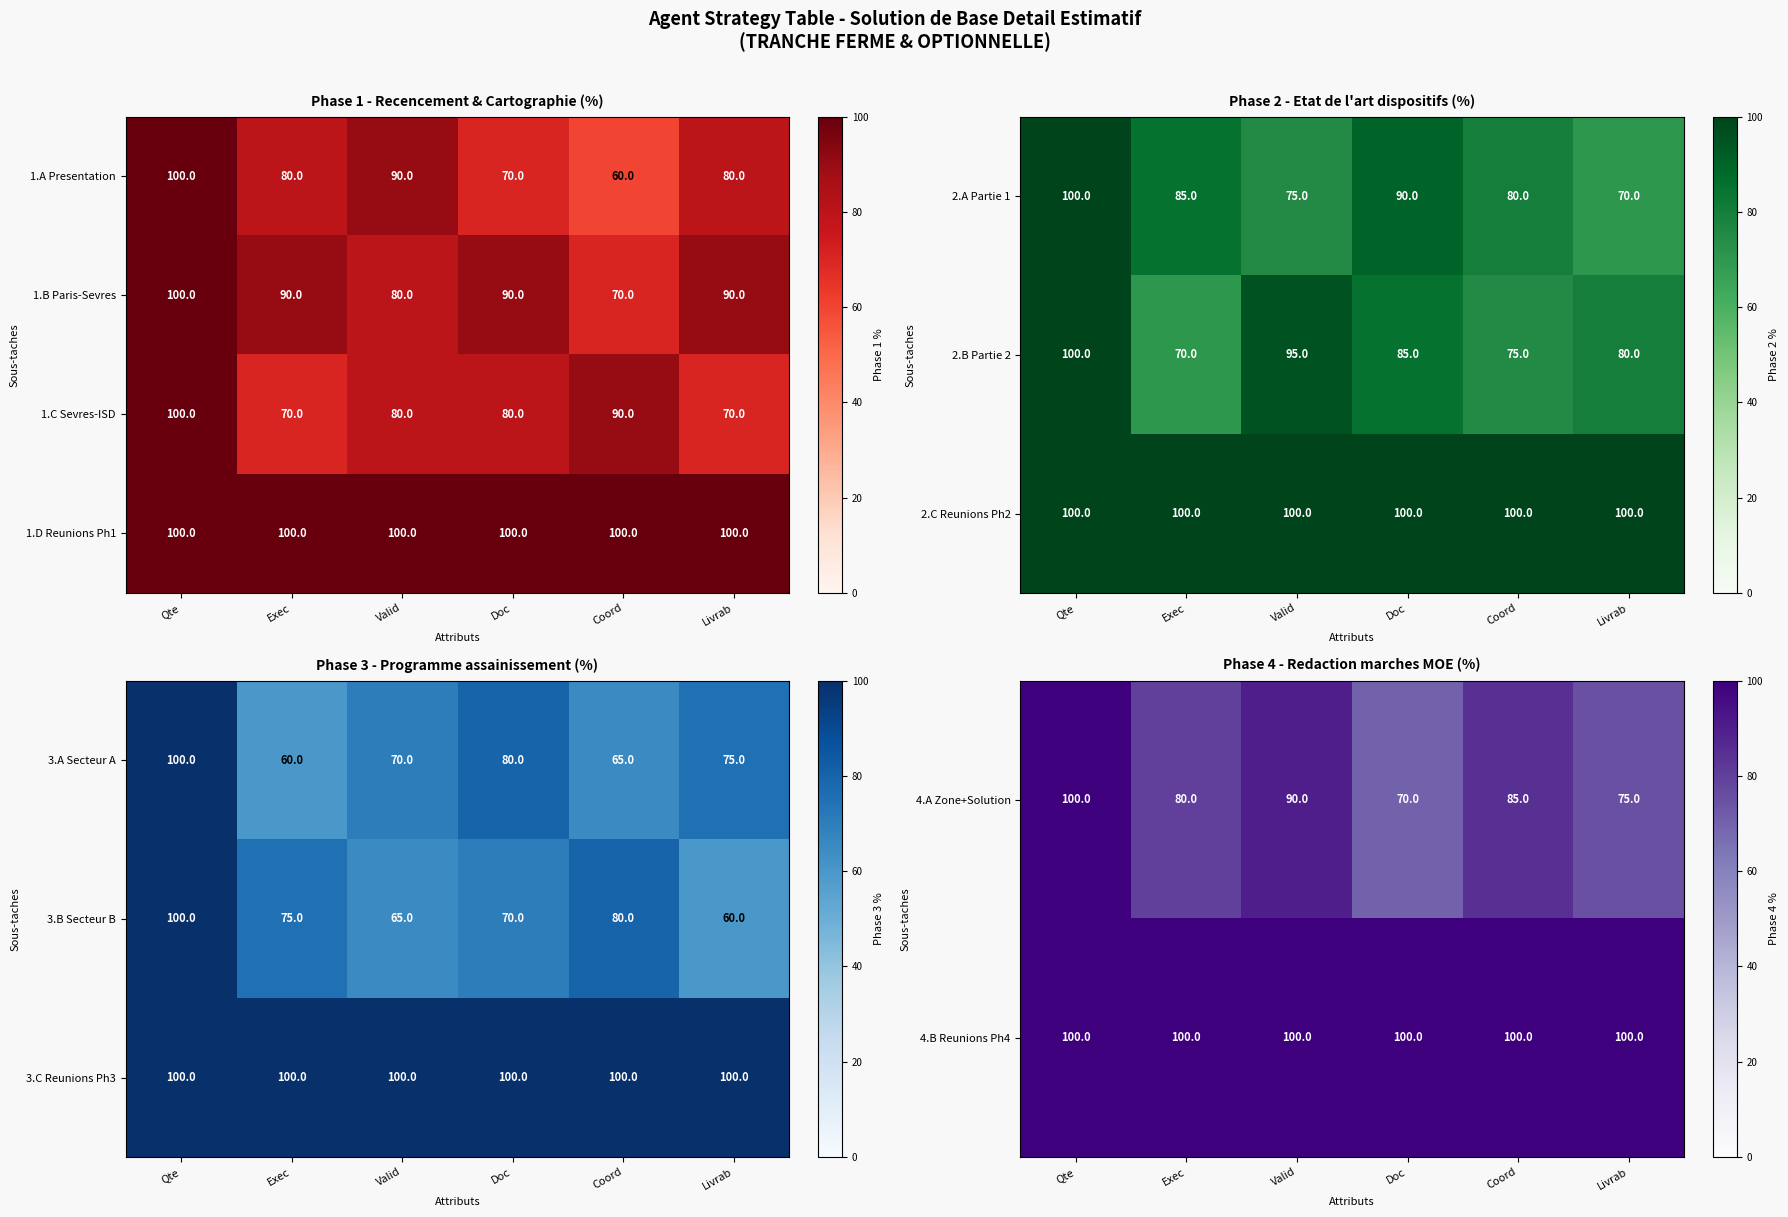

The 3.C Reunions Ph3 series shows 100 at Livrab. True or false?

True